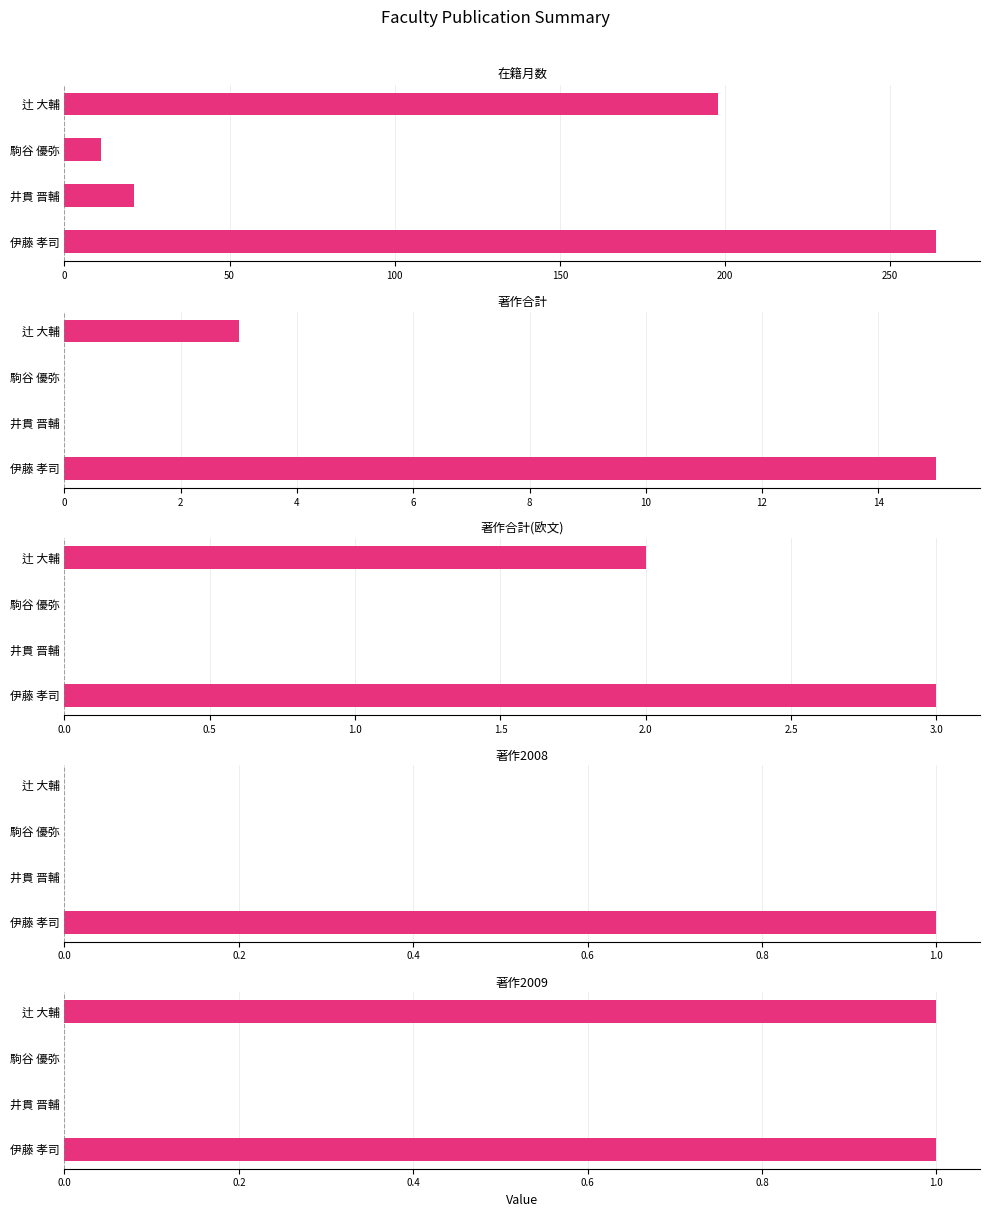

What is the difference between the maximum and minimum values in the 著作2008 series?

1